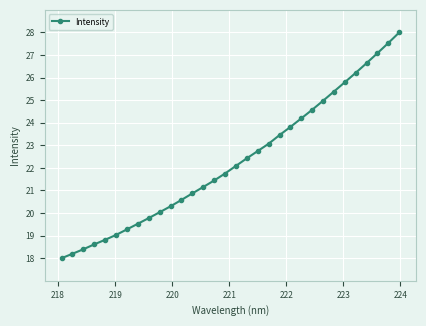

True or false: there are more than 2 points higher than both neighbors.

False